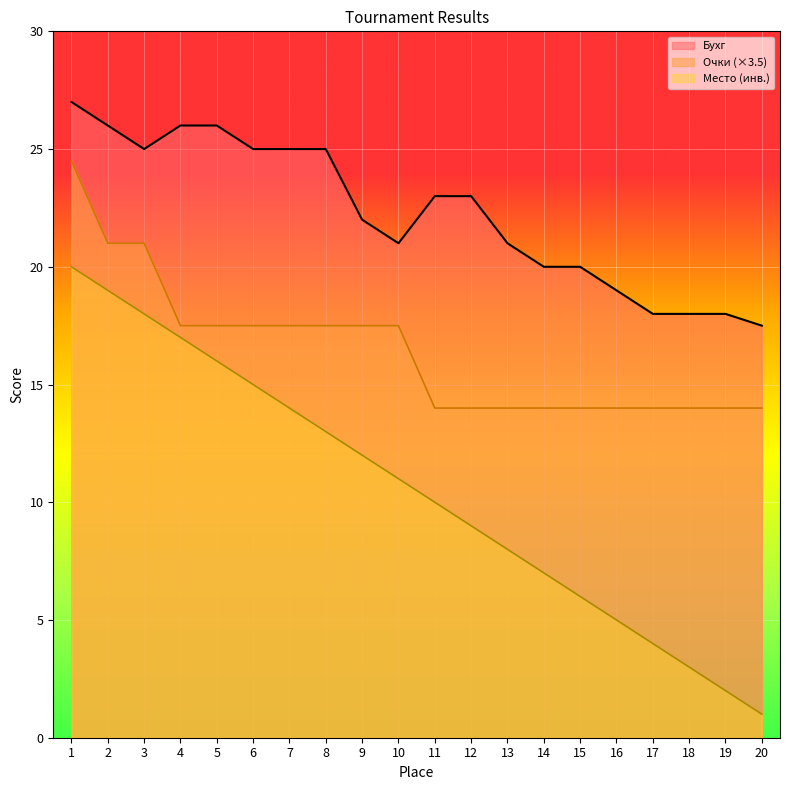

The Очки series shows 7.0 at 6. True or false?

False